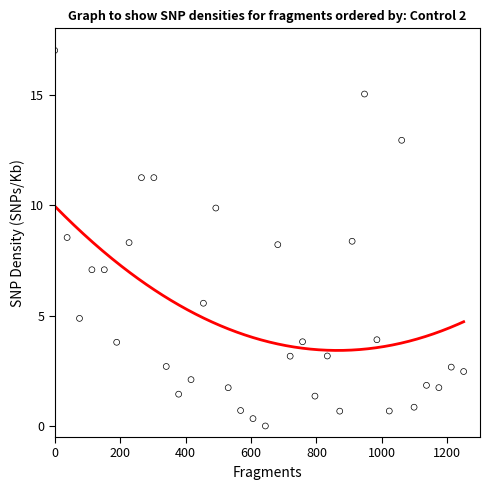

What is the range of X values (max minus min)?

1250.0